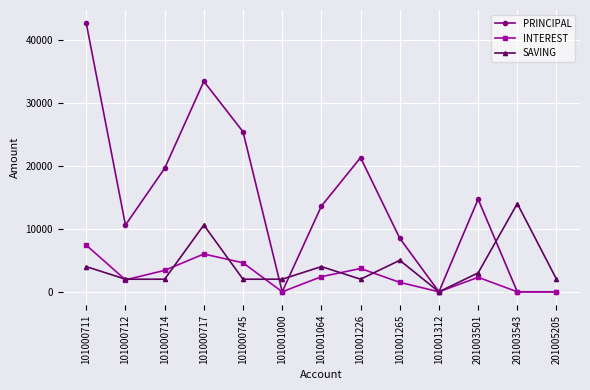

Rank the series by their maximum value, from highest to lowest.

PRINCIPAL, SAVING, INTEREST